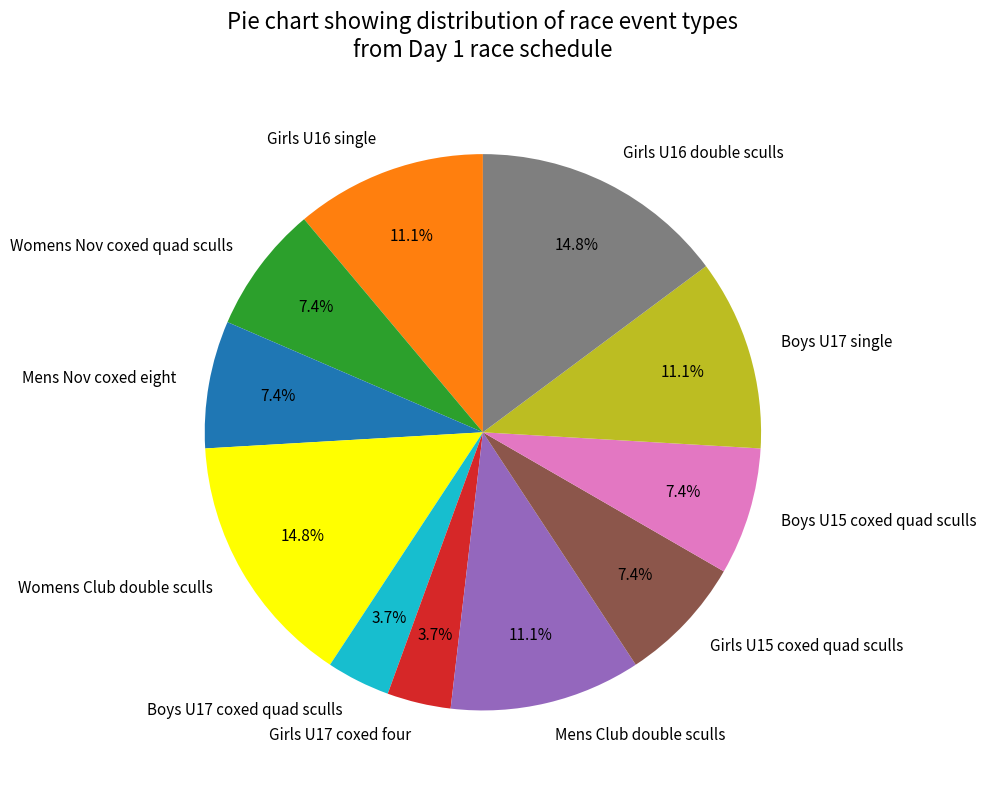

Is the sum of Girls U15 coxed quad sculls and Boys U17 coxed quad sculls greater than half?

No